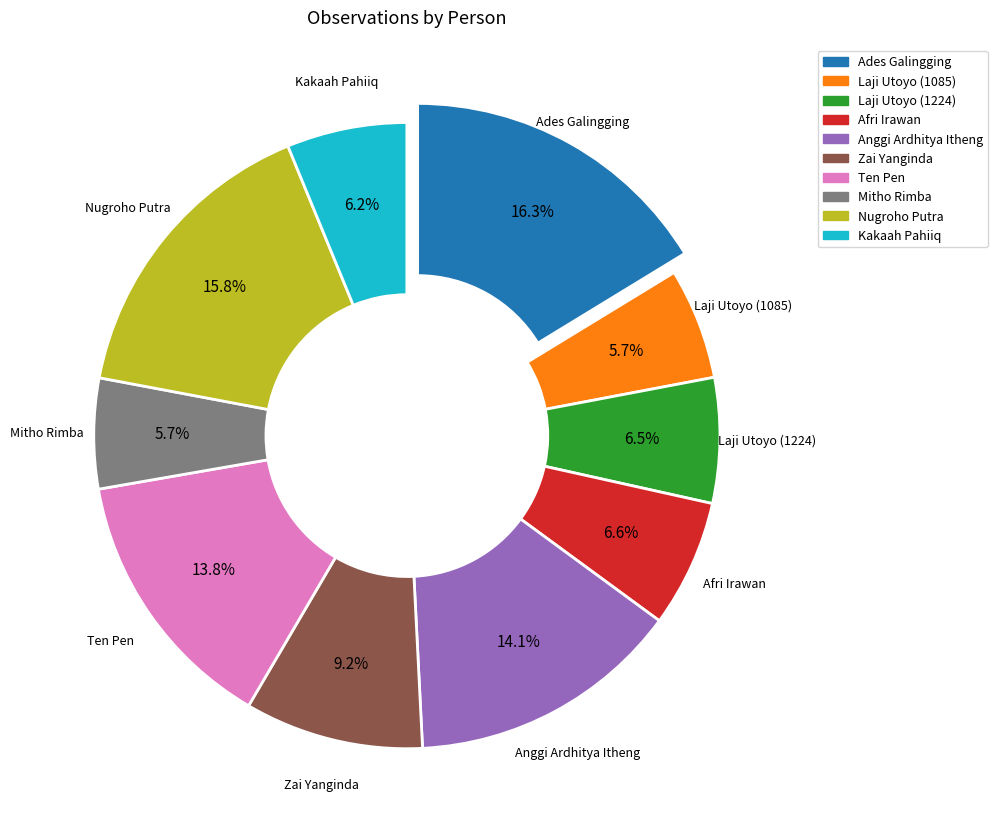

Is the sum of Ten Pen and Laji Utoyo (1224) greater than half?

No